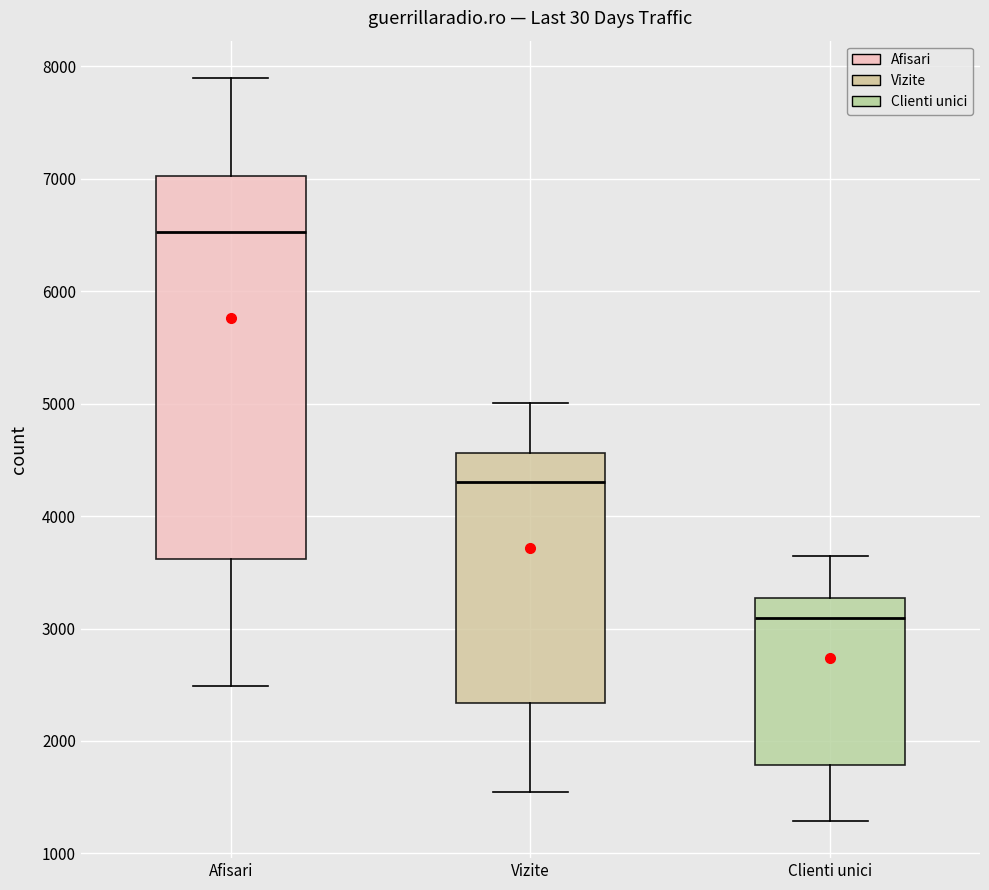

Reading left to right, read every box against the y-axis: the position of its median line, the range the box covers, and the ends of its whiskers. The values are not printed on the chart, so give them approximately, as read against the axis.

Afisari: median 6500, box 3600 to 7000, whiskers 2500 to 7900
Vizite: median 4300, box 2300 to 4600, whiskers 1500 to 5000
Clienti unici: median 3100, box 1800 to 3300, whiskers 1300 to 3600